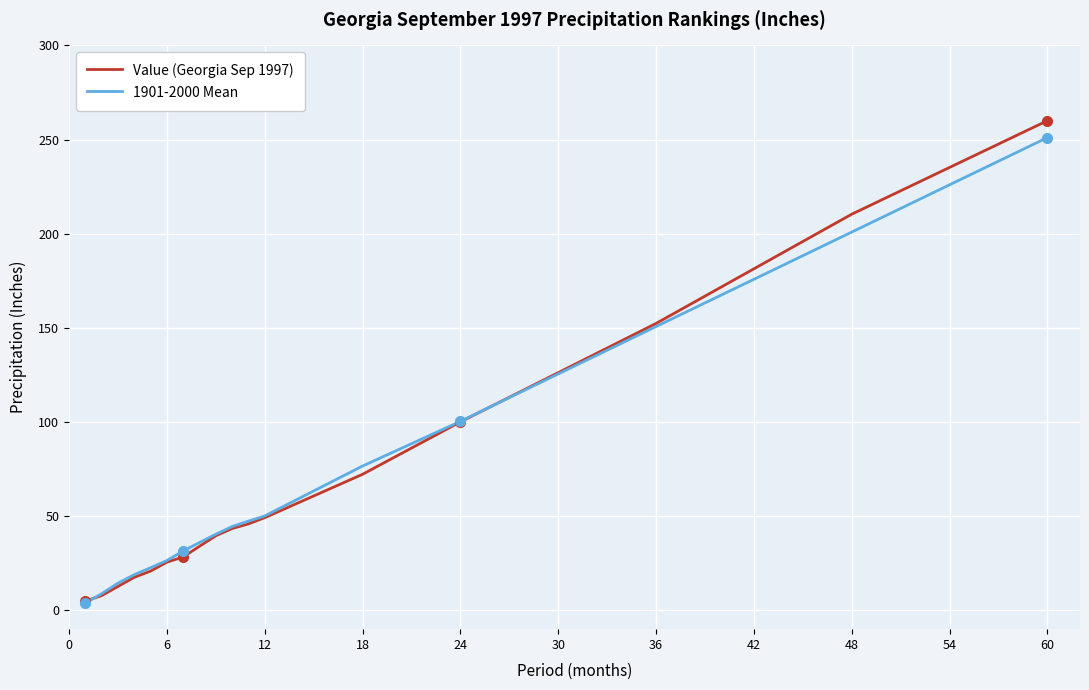

What are all the series names shown in the legend?

Value (Georgia Sep 1997), 1901-2000 Mean